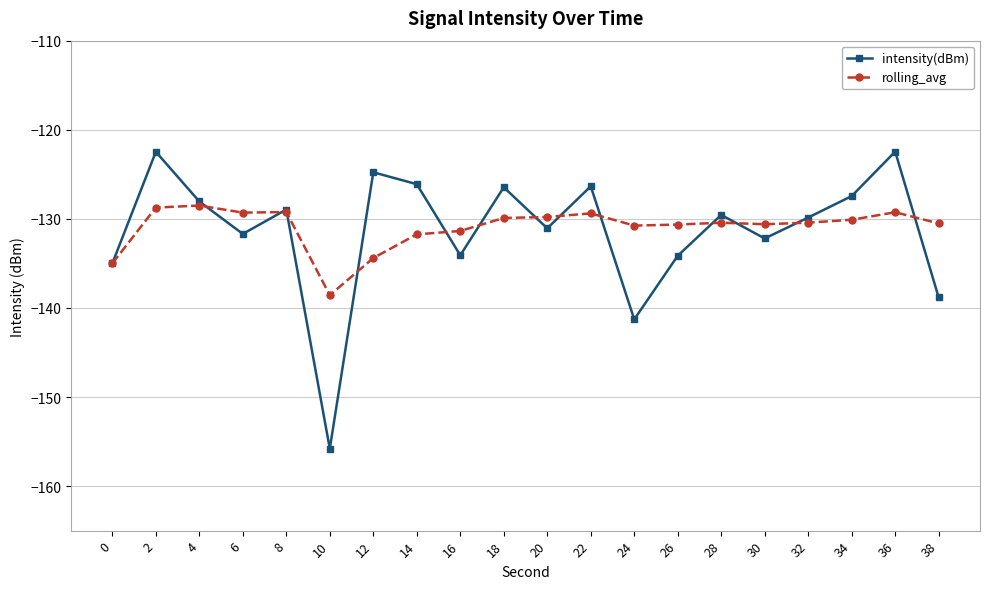

Does the chart have visible grid lines?

Yes